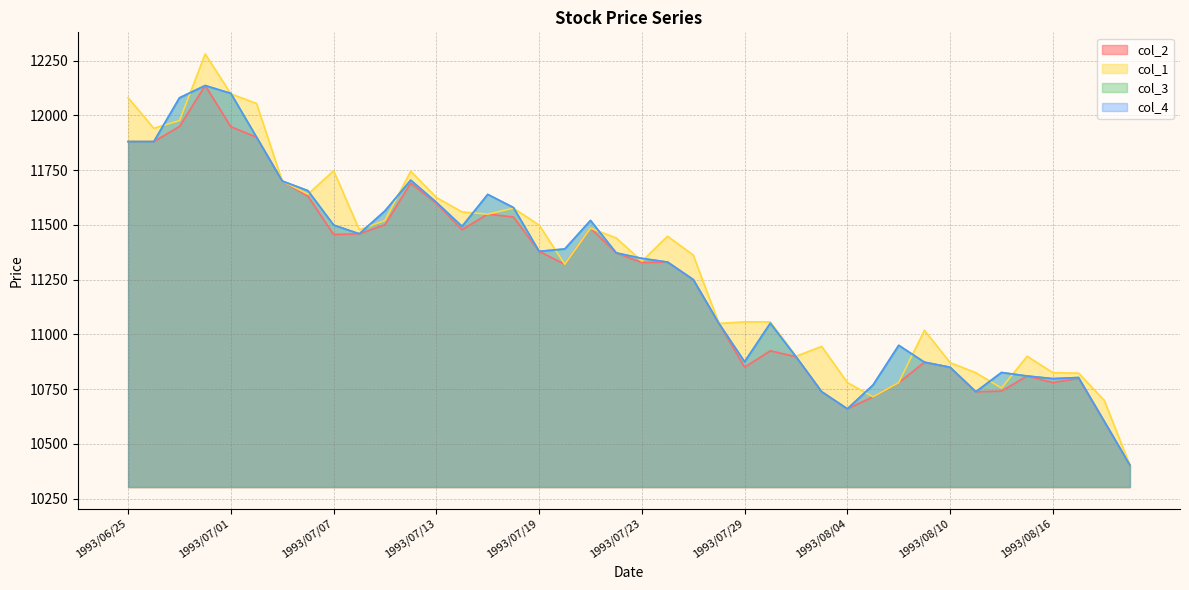

How many values in the col_2 series are below 11330?

20